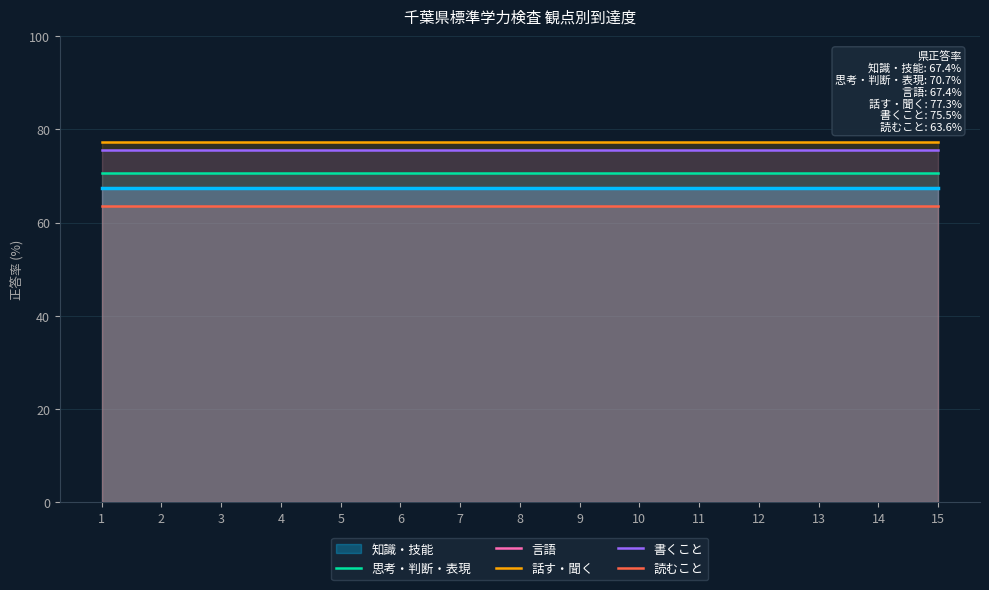

The value of 話す・聞く at 3 is 77.3. True or false?

True